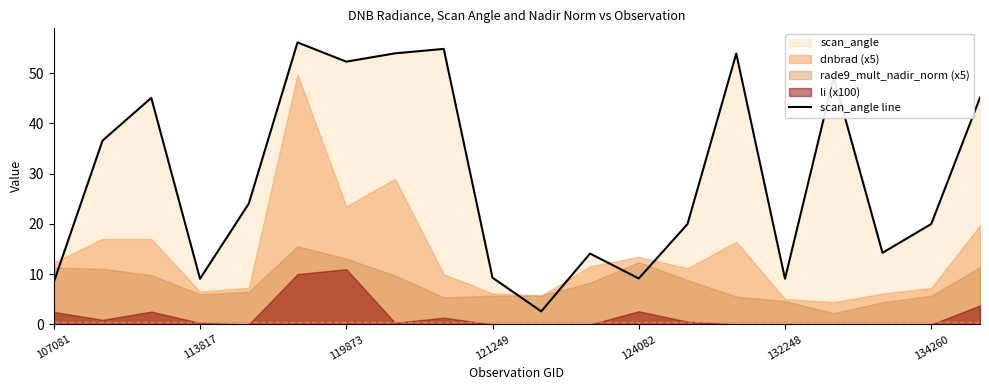

How many interior local peaks (higher than both neighbors) does the data have?

6